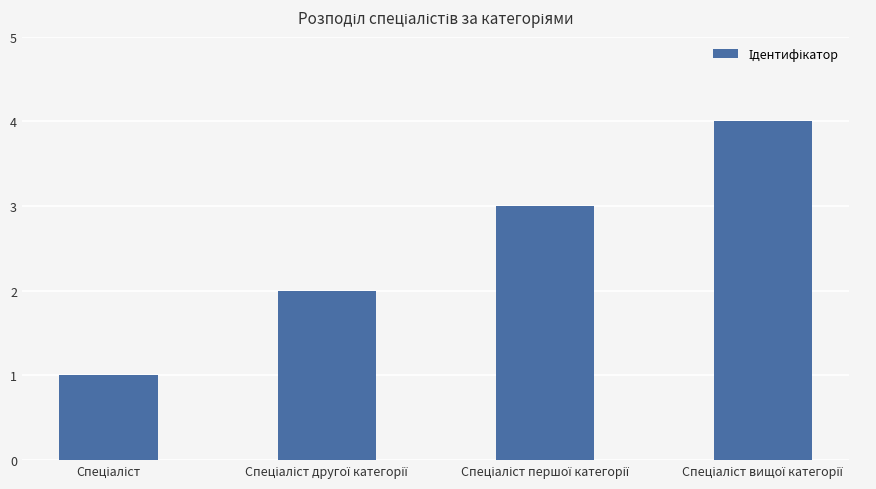

What is the maximum value shown in the chart?

4